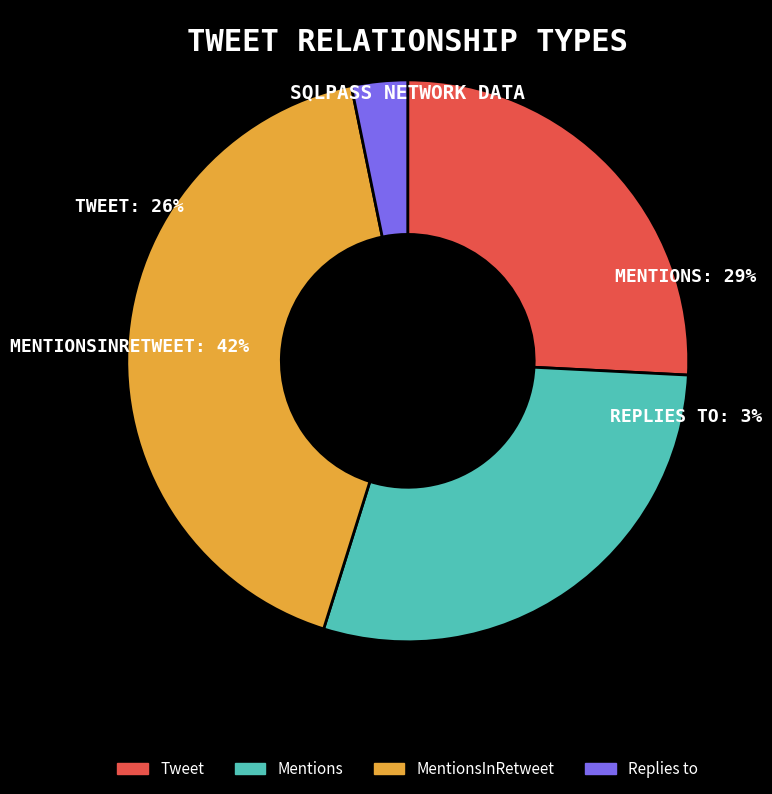

To the nearest percent, what is the difference between the Mentions and MentionsInRetweet slice percentages?

13%